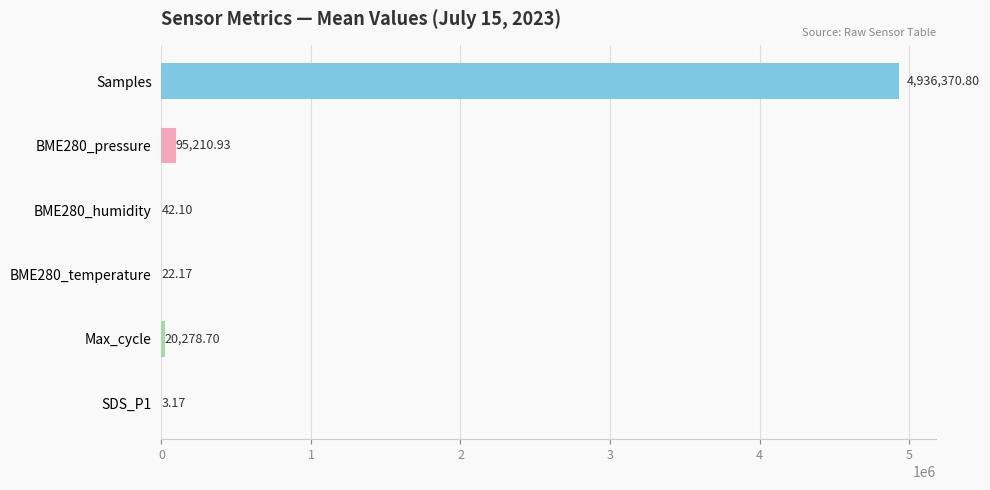

Which category has the highest value across all series?

Samples